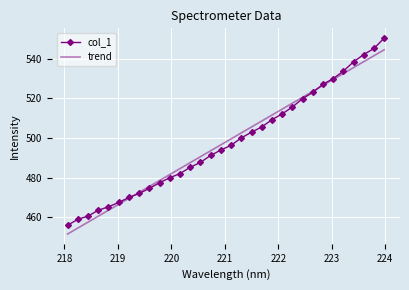

What is the average value of the col_1 series?

498.1